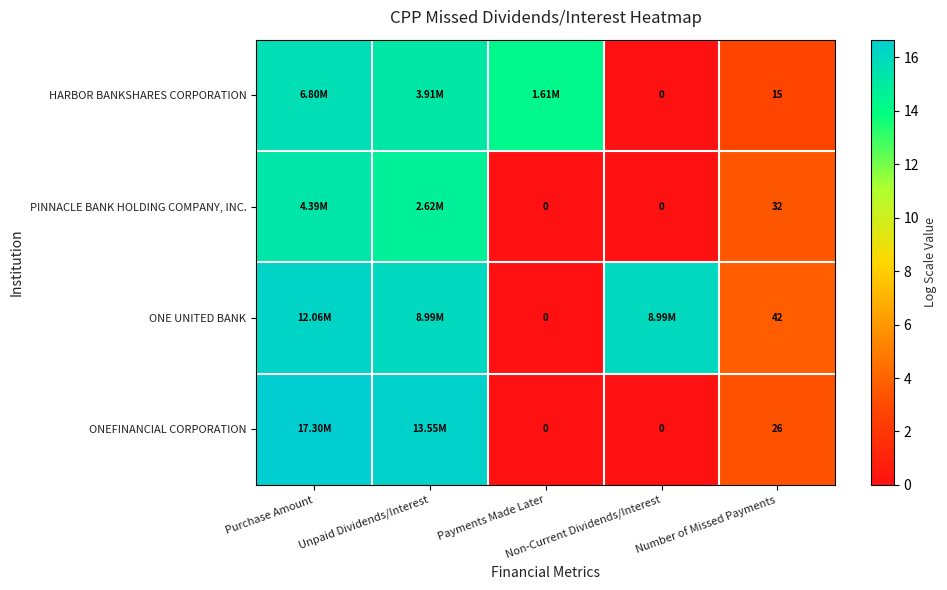

At which label is ONE UNITED BANK closest to 8?

Number of Missed Payments